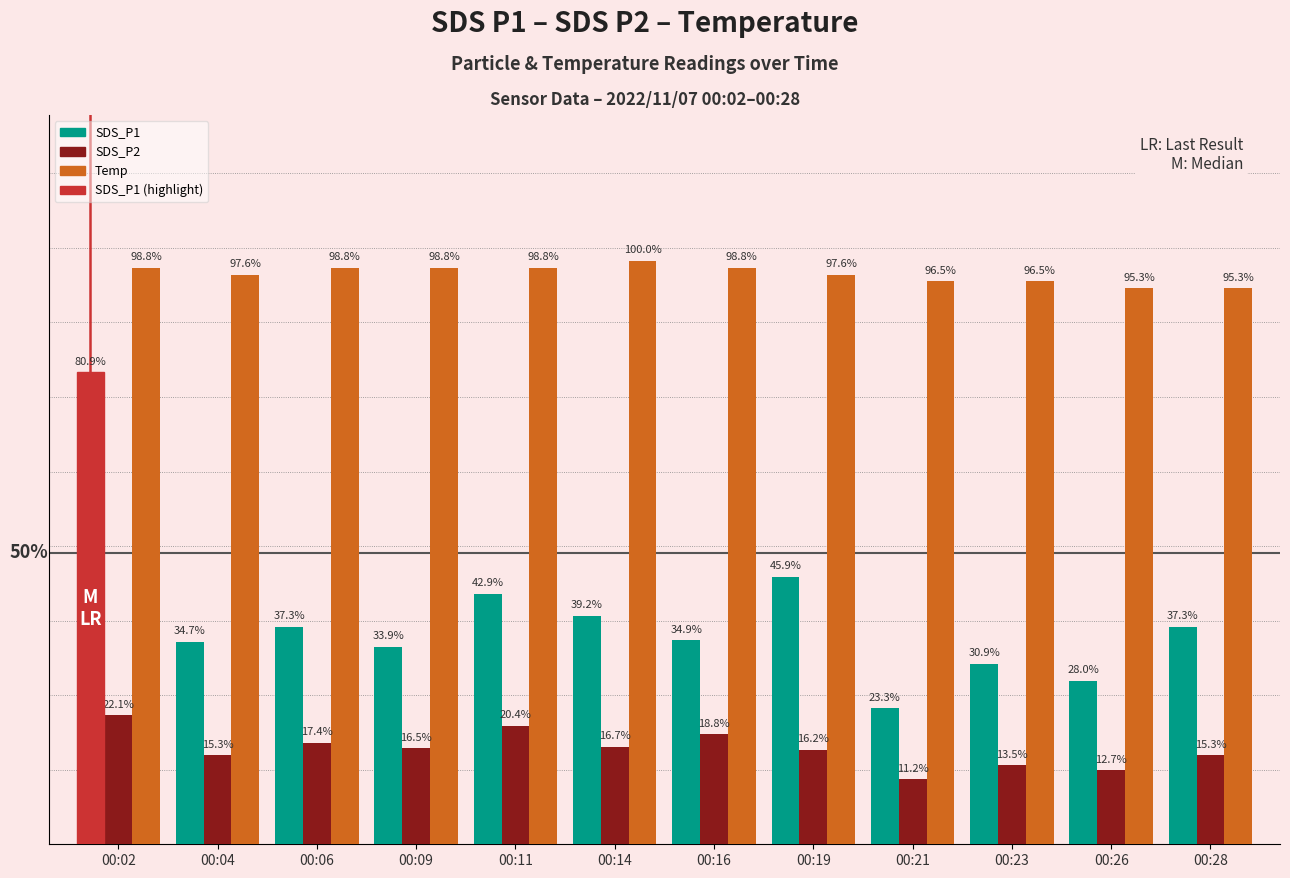

Are the bars horizontal?

No